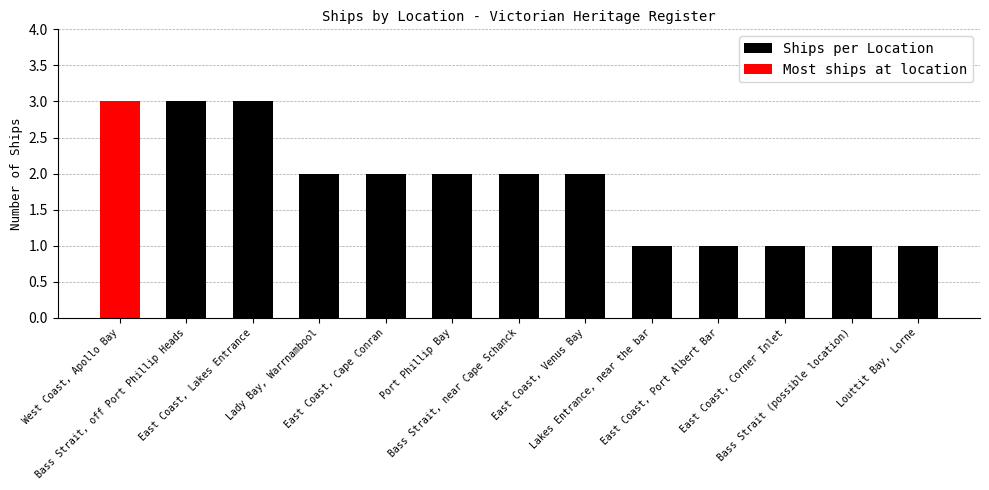

What is the ratio of the value at West Coast, Apollo Bay to the value at East Coast, Lakes Entrance?

1.0